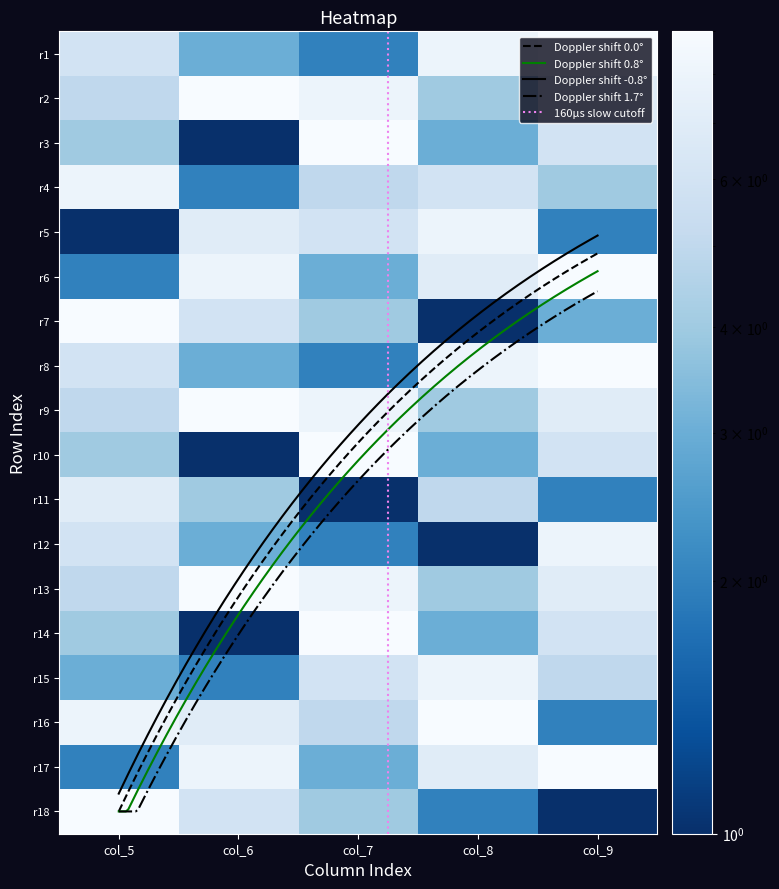

What is the spread (max minus min) of values at col_7?

8